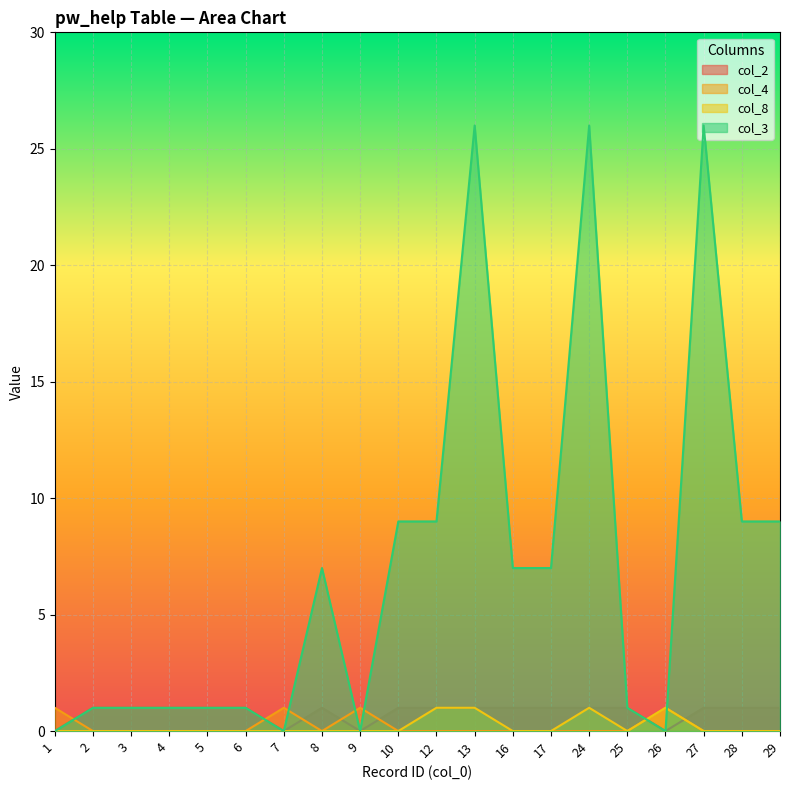

At which label does col_4 reach its minimum?

2